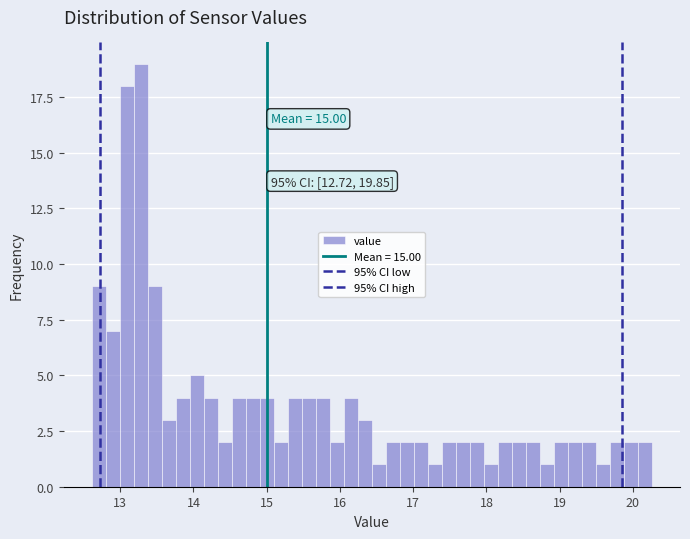

Read against the x-axis, roughly where is the centre of the tallest bar?

13.3